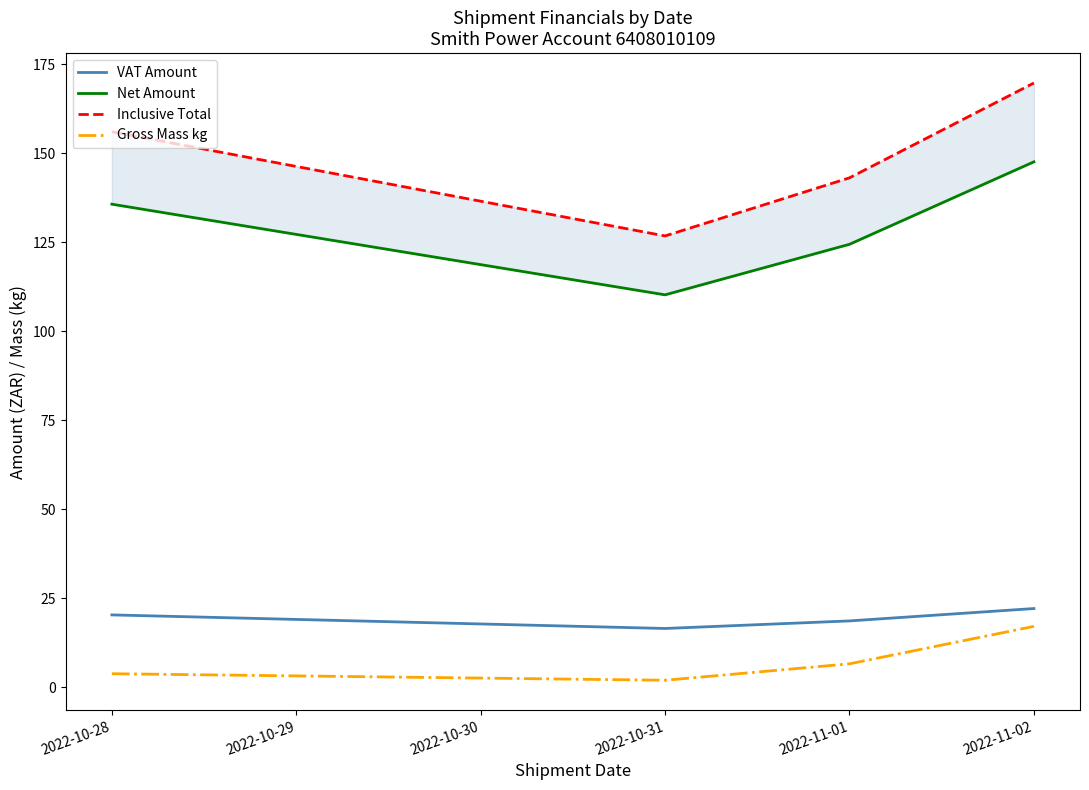

How many series are shown in this chart?

4